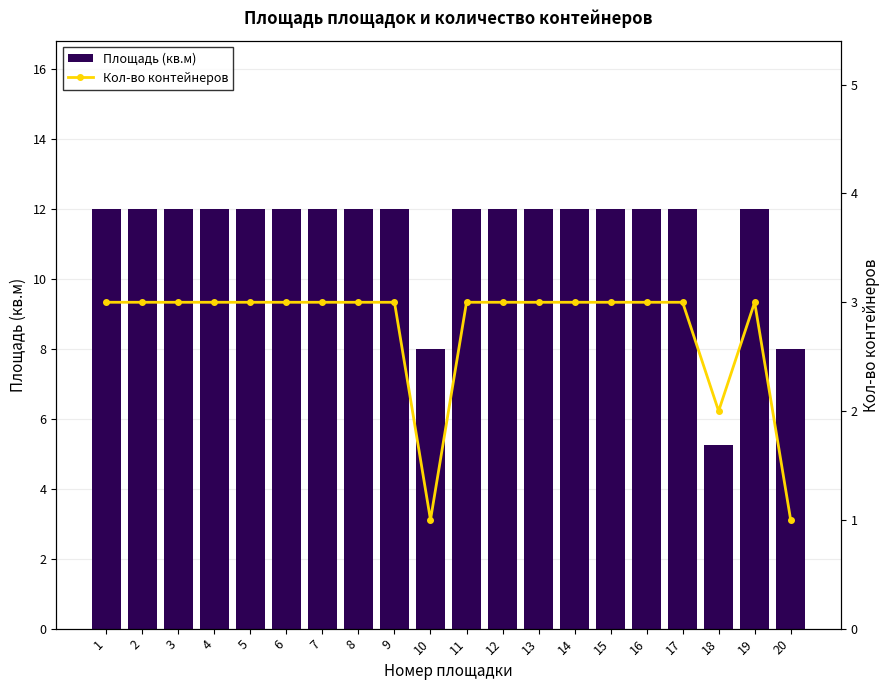

What are all the series names shown in the legend?

Площадь (кв.м), Кол-во контейнеров